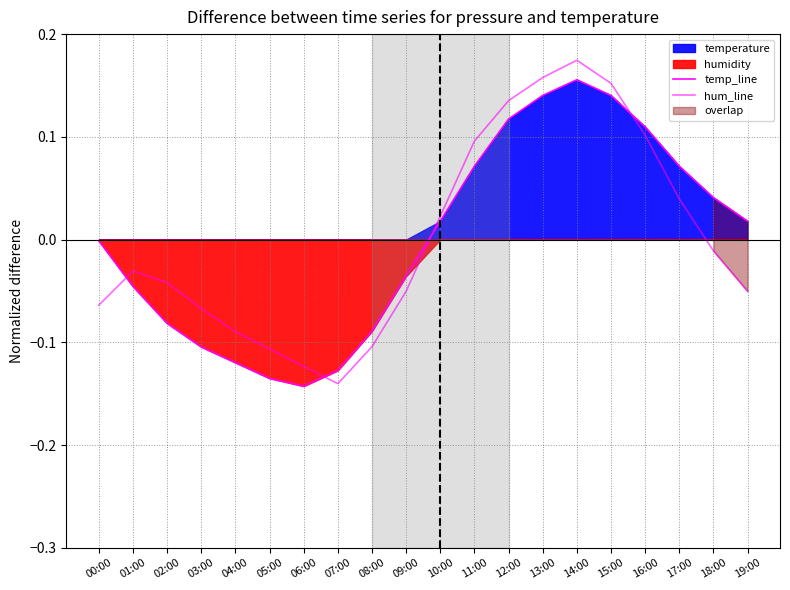

Reading left to right, transcribe all the data shown in this chart.

temp_line: -0.0	-0.0	-0.1	-0.1	-0.1	-0.1	-0.1	-0.1	-0.1	-0.0	0.0	0.1	0.1	0.1	0.2	0.1	0.1	0.1	0.0	0.0
hum_line: -0.1	-0.0	-0.0	-0.1	-0.1	-0.1	-0.1	-0.1	-0.1	-0.1	0.0	0.1	0.1	0.2	0.2	0.2	0.1	0.0	-0.0	-0.1